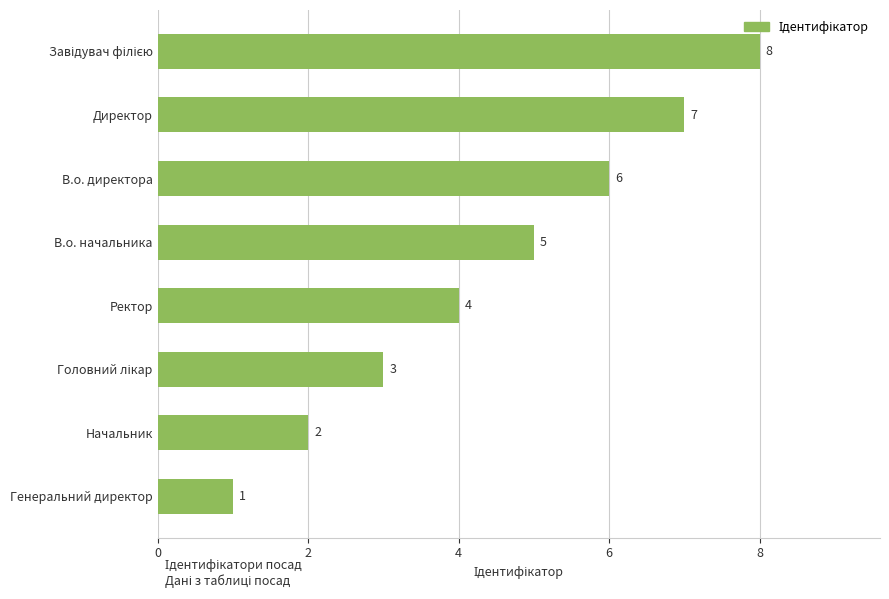

How many data points are less than 5?

4